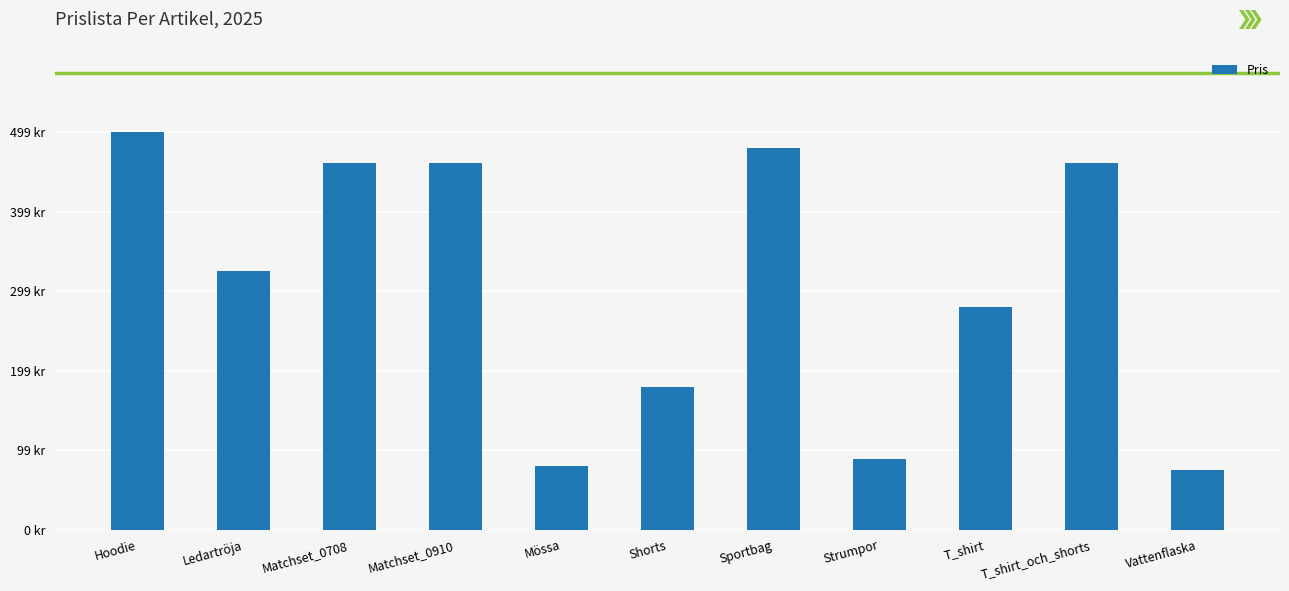

Rank the categories by value from highest to lowest.

Hoodie, Sportbag, Matchset_0708, Matchset_0910, T_shirt_och_shorts, Ledartröja, T_shirt, Shorts, Strumpor, Mössa, Vattenflaska